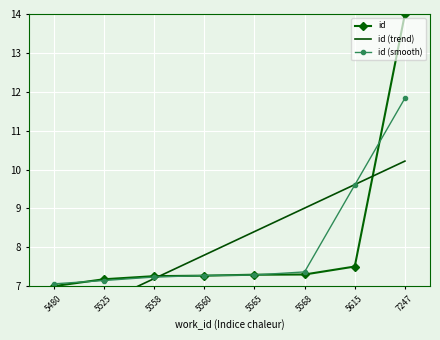

Between 5560 and 5615, which is larger?

5615